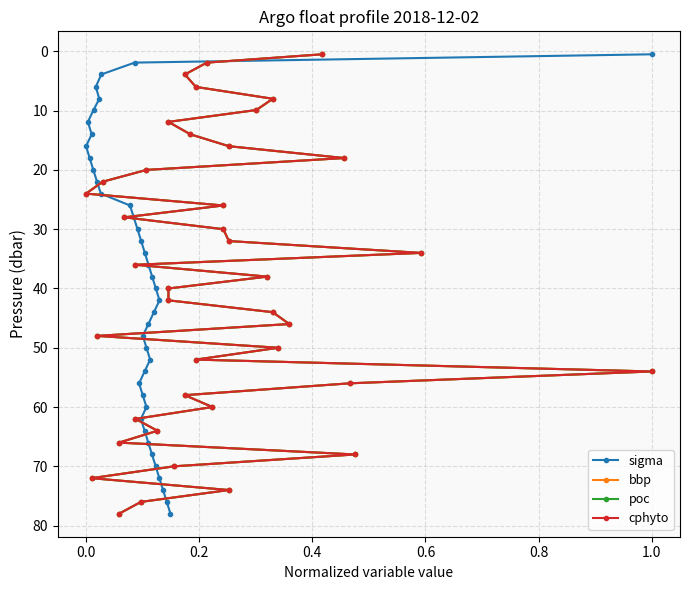

What is the highest value of the sigma series?

78.0